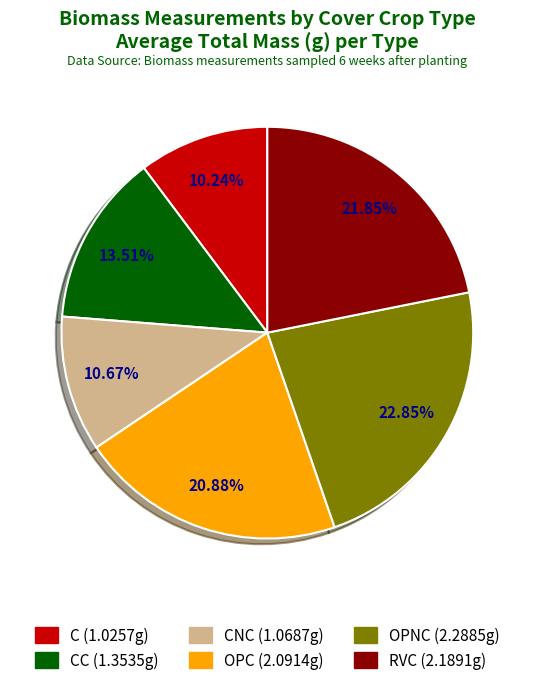

Does any single category account for the majority?

No